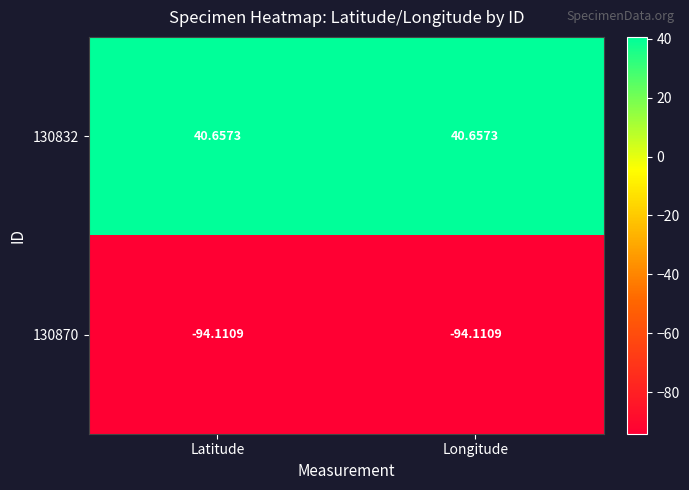

Which series has the largest range (max minus min)?

130832